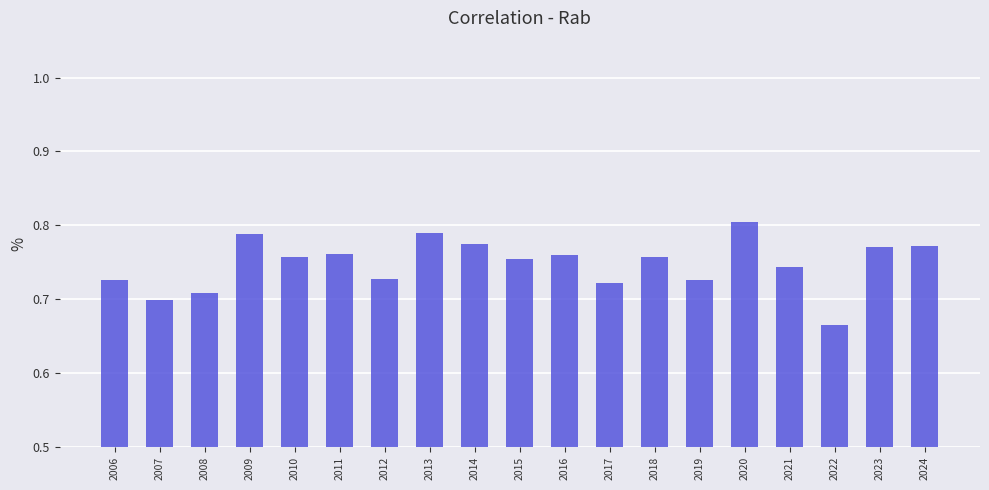

True or false: the data shows 0.2 at 2023.

False